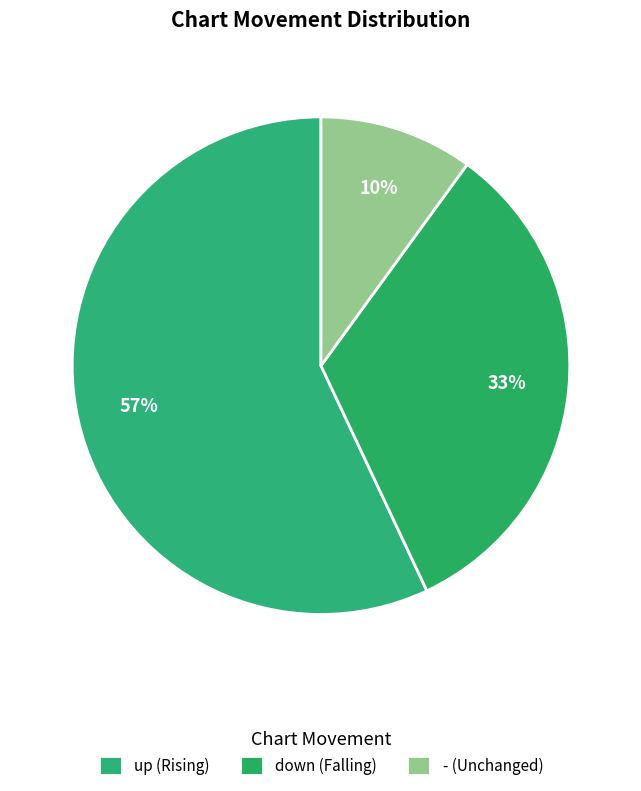

How many segments does this pie chart have?

3